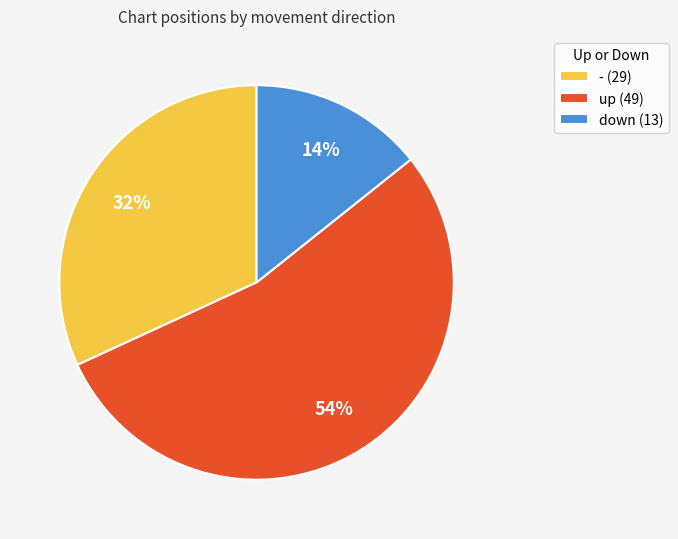

Rank the categories by value from lowest to highest.

down, -, up